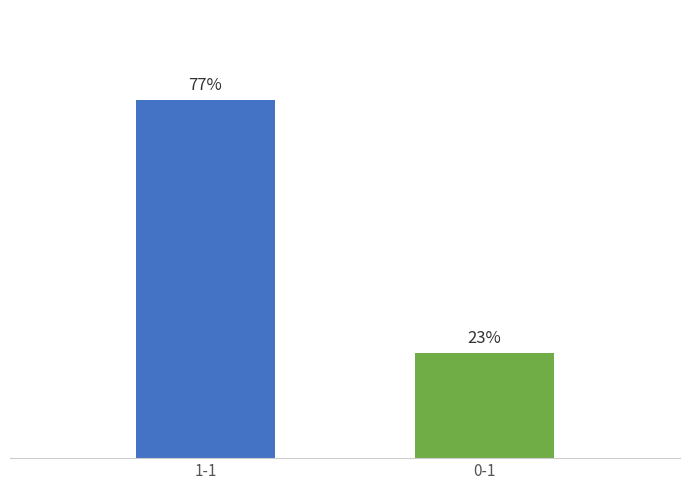

Is it true that the value at 1-1 is 56?

False